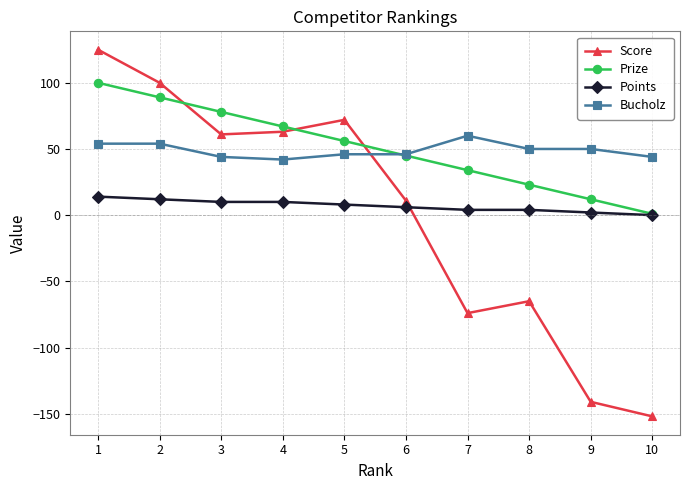

What is the greatest value displayed?

125